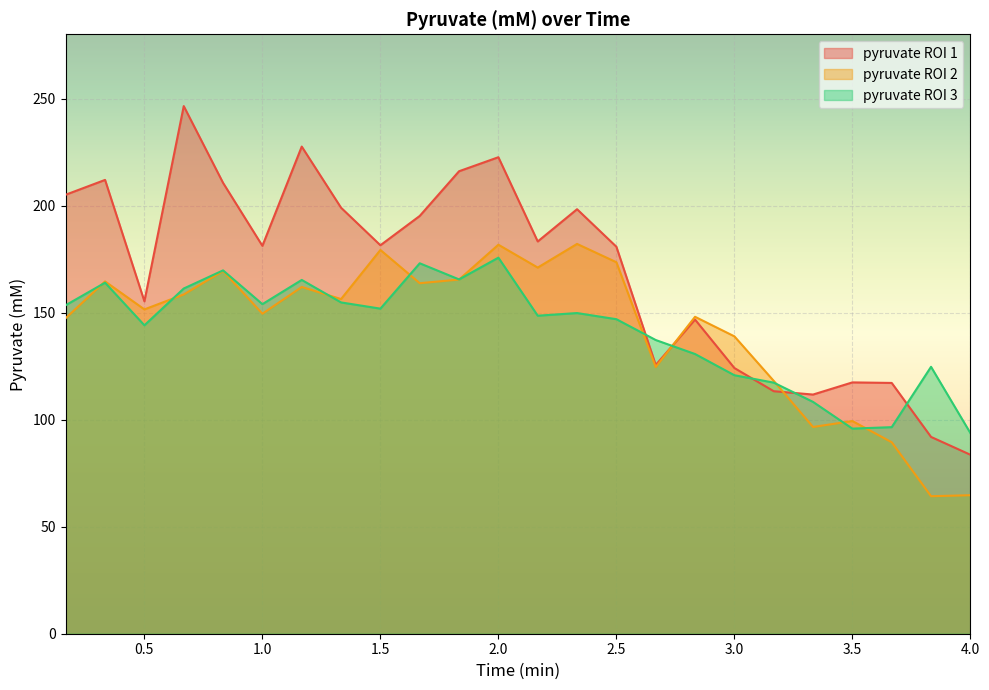

What is the maximum value shown in the chart?

246.5